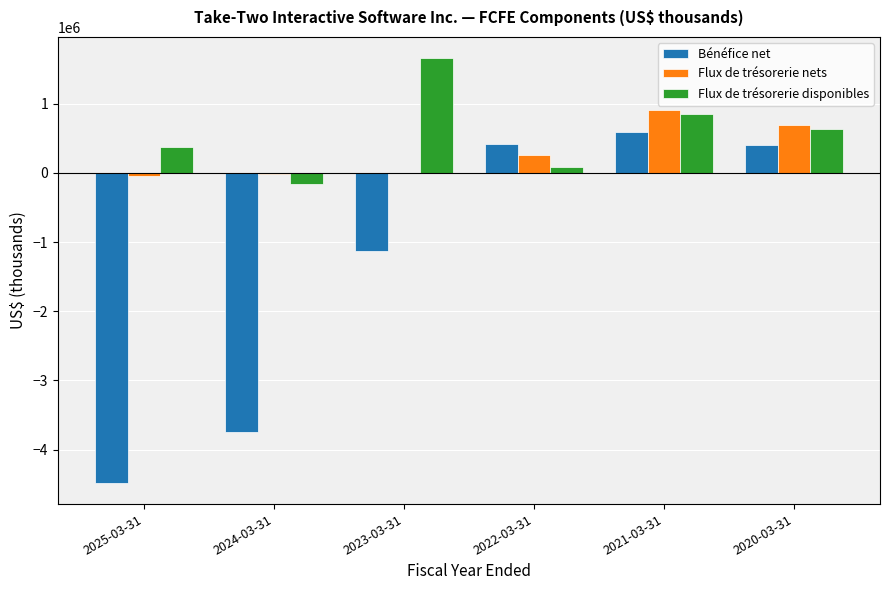

Are the bars grouped side by side (vs. stacked)?

Yes